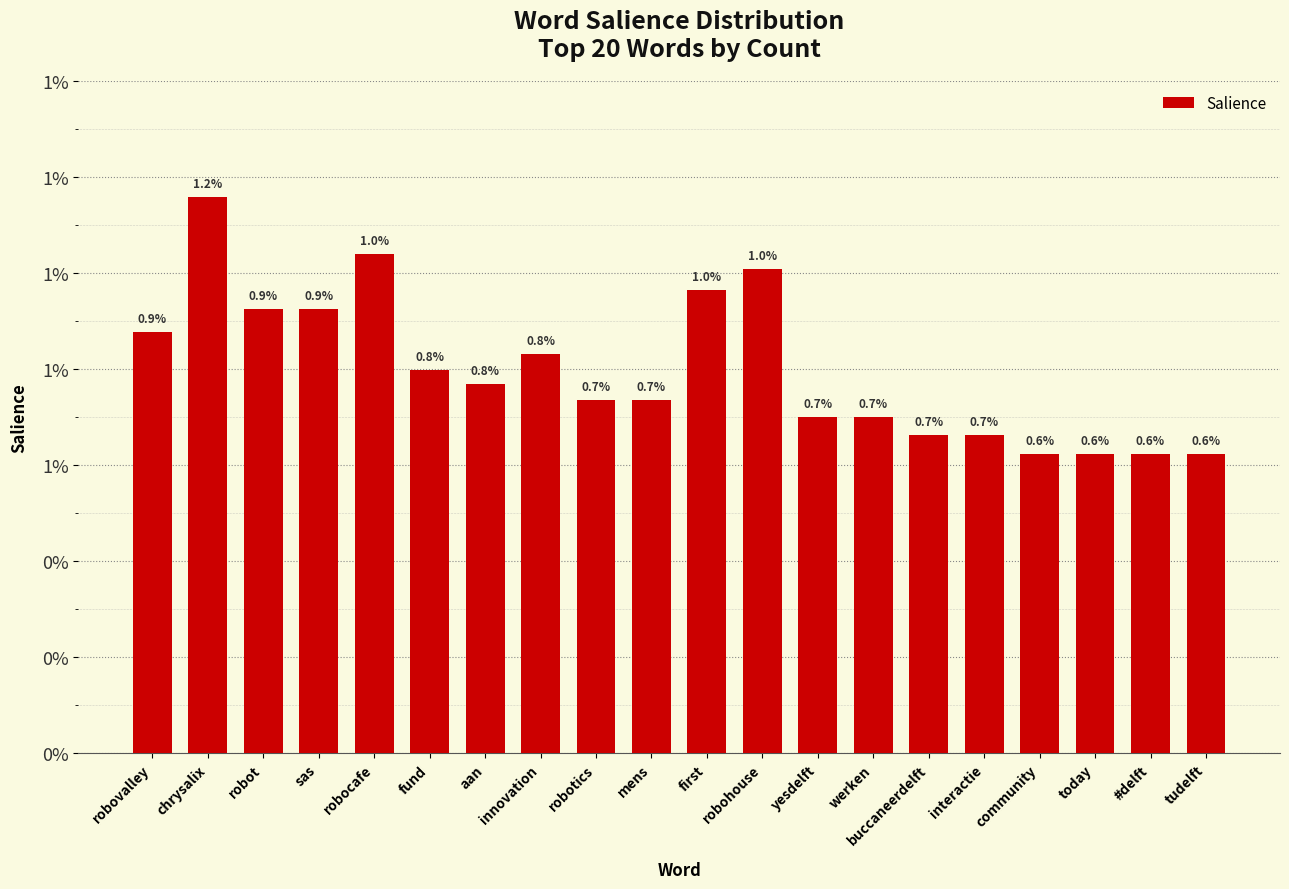

At which category does the chart reach its minimum across all series?

community